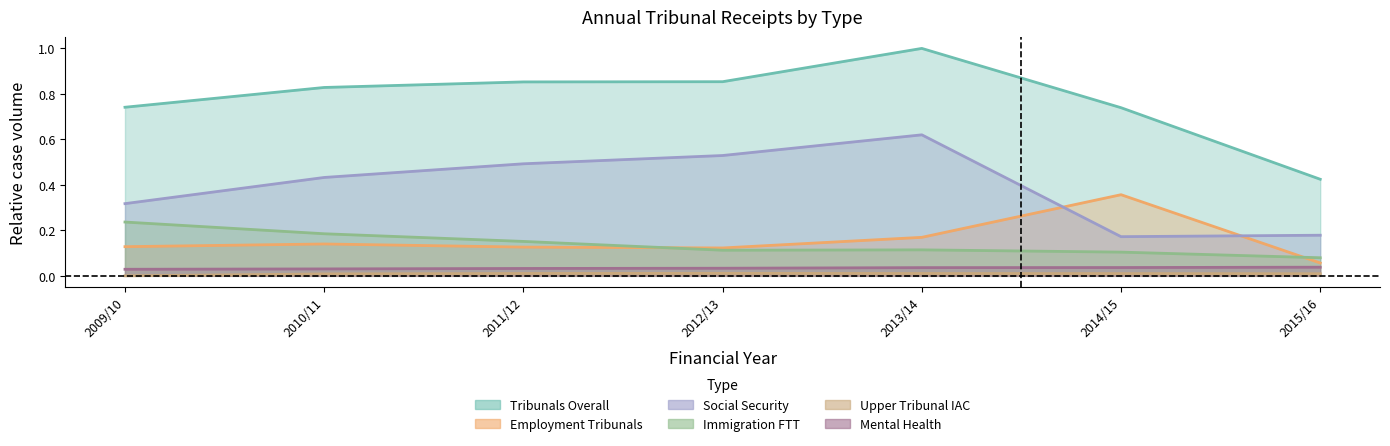

What position from the left is 2015/16?

7